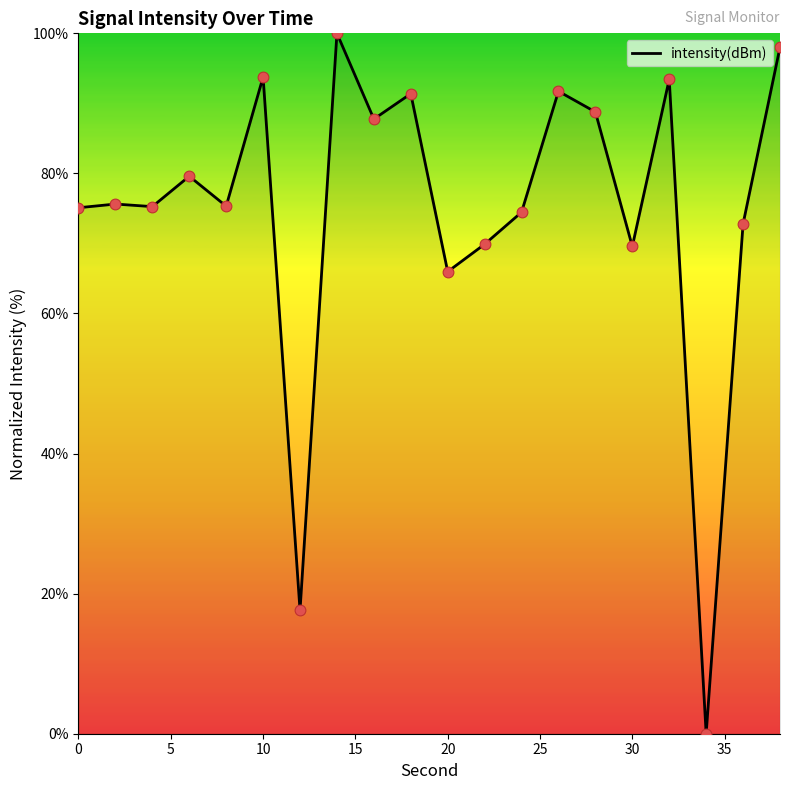

What is the greatest value displayed?

100.0